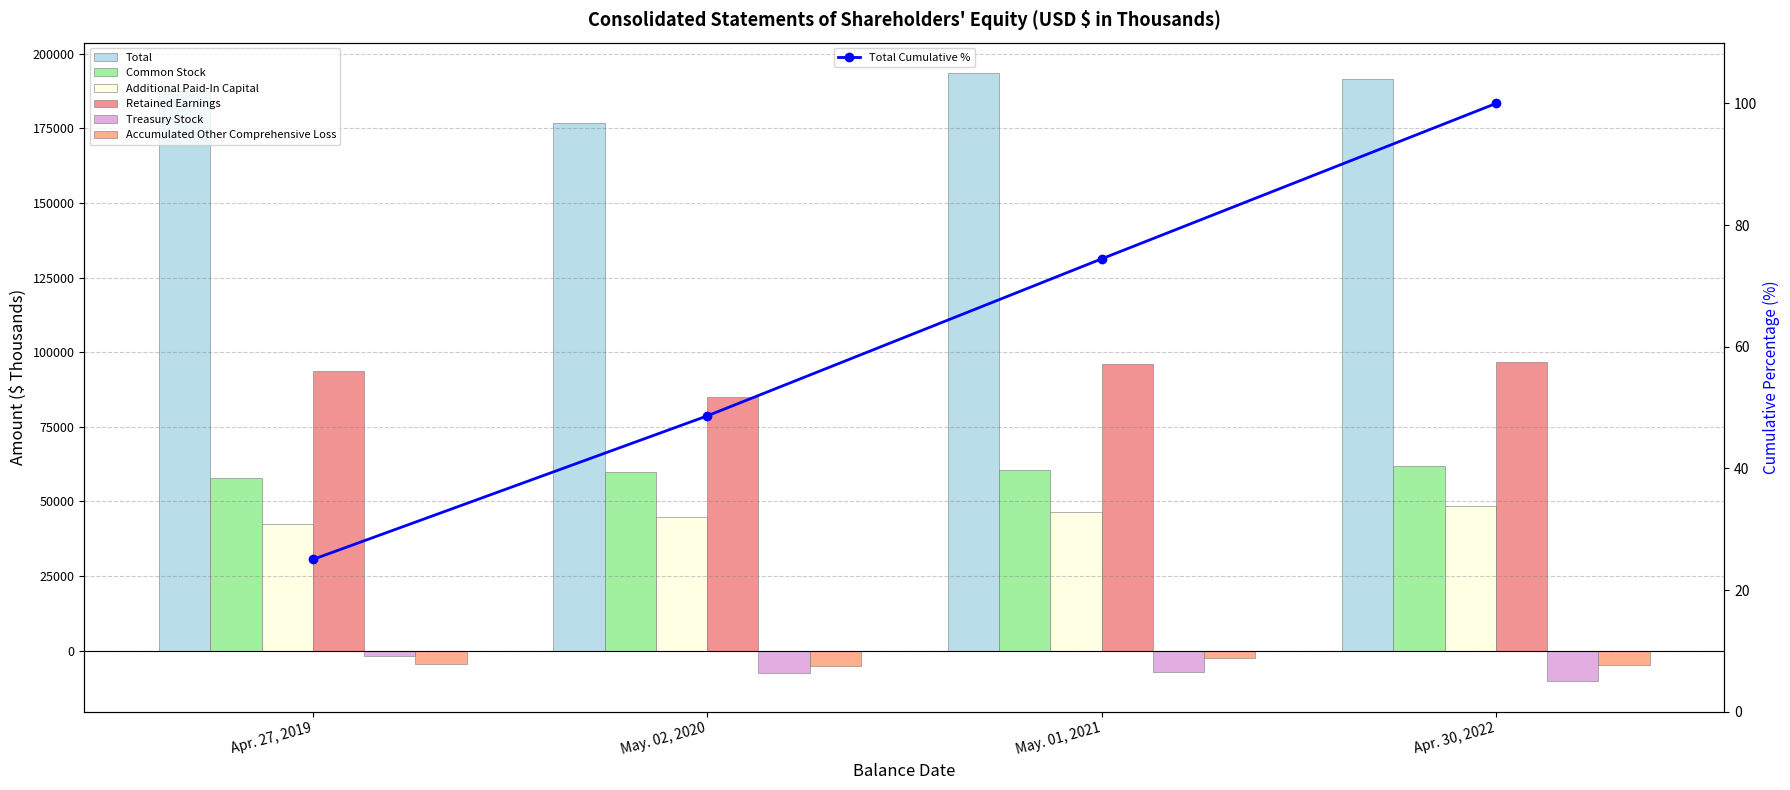

Where does the Common Stock series first go above 60575?

Apr. 30, 2022